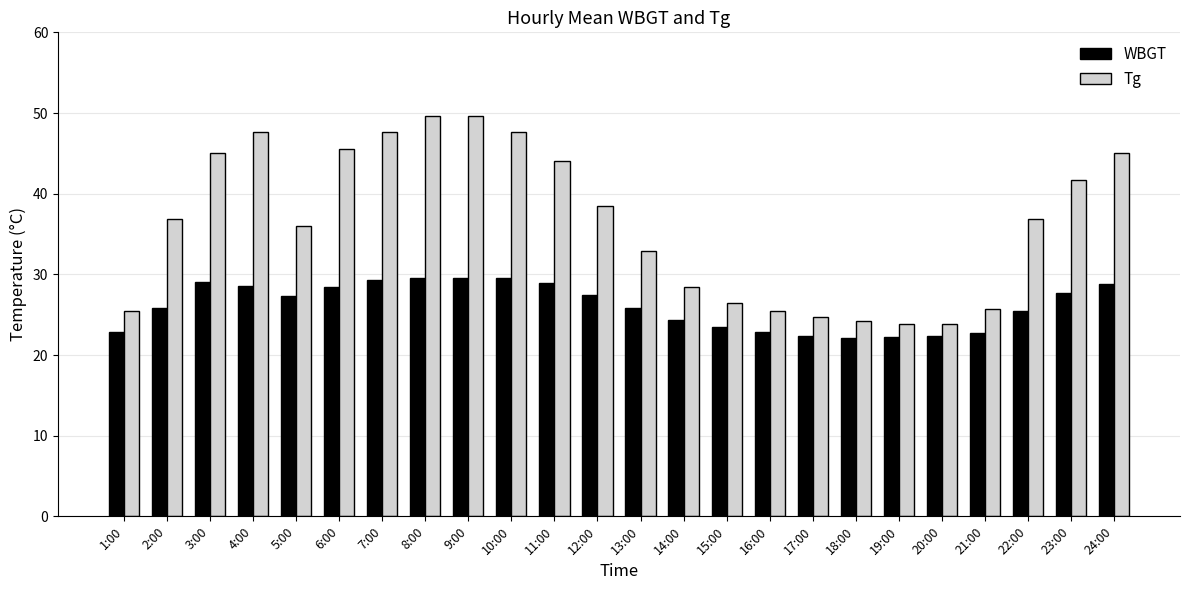

What is the difference between the maximum and minimum values in the Tg series?

25.8